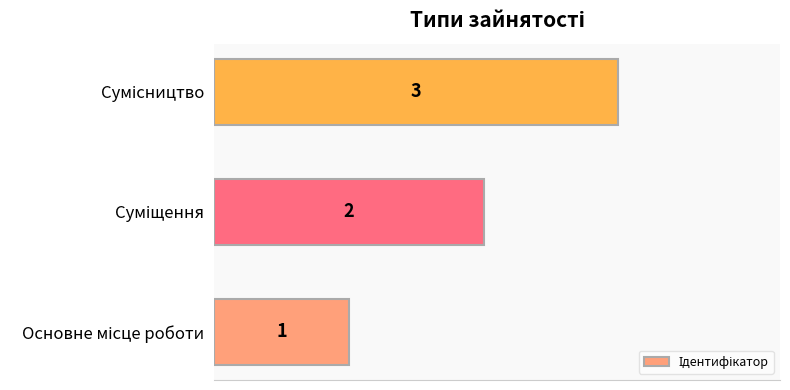

How many values are between 1 and 3?

3